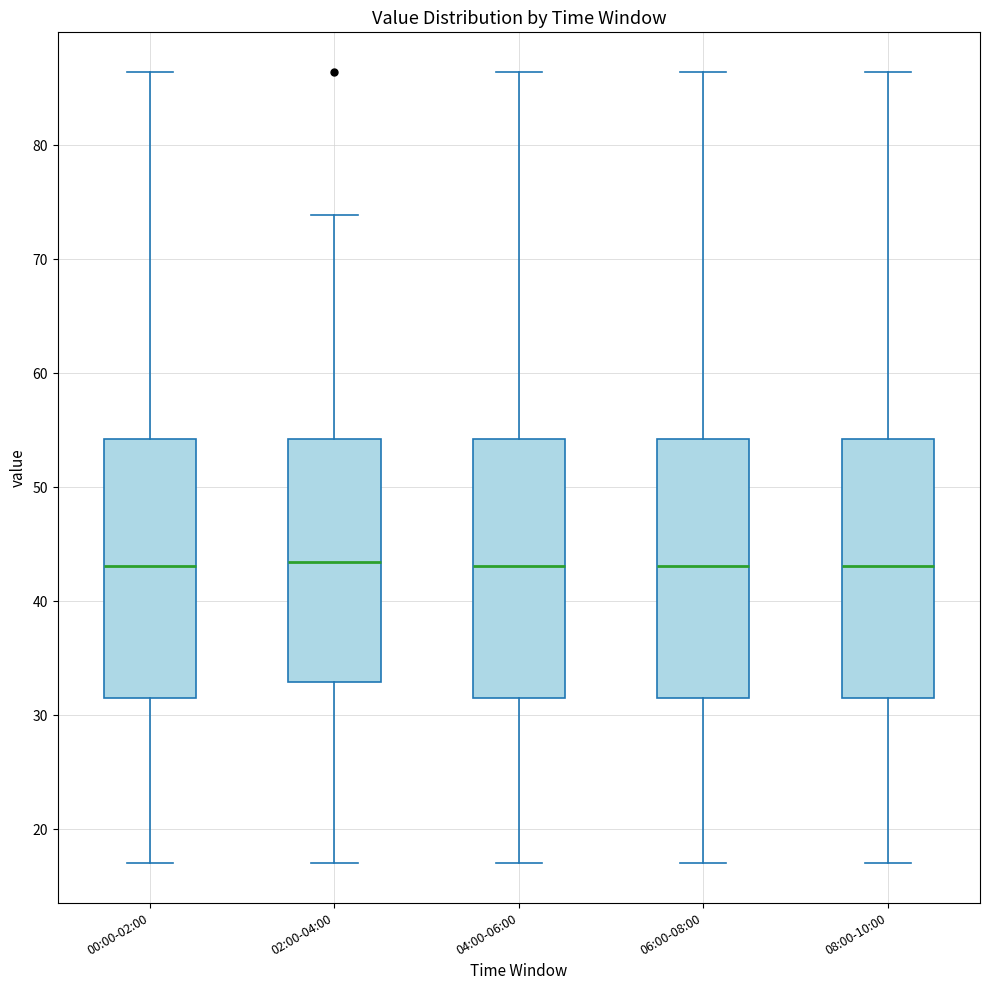

Reading left to right, read every box against the y-axis: the position of its median line, the range the box covers, and the ends of its whiskers. The values are not printed on the chart, so give them approximately, as read against the axis.

00:00-02:00: median 43, box 31 to 54, whiskers 17 to 86
02:00-04:00: median 43, box 33 to 54, whiskers 17 to 74
04:00-06:00: median 43, box 31 to 54, whiskers 17 to 86
06:00-08:00: median 43, box 31 to 54, whiskers 17 to 86
08:00-10:00: median 43, box 31 to 54, whiskers 17 to 86